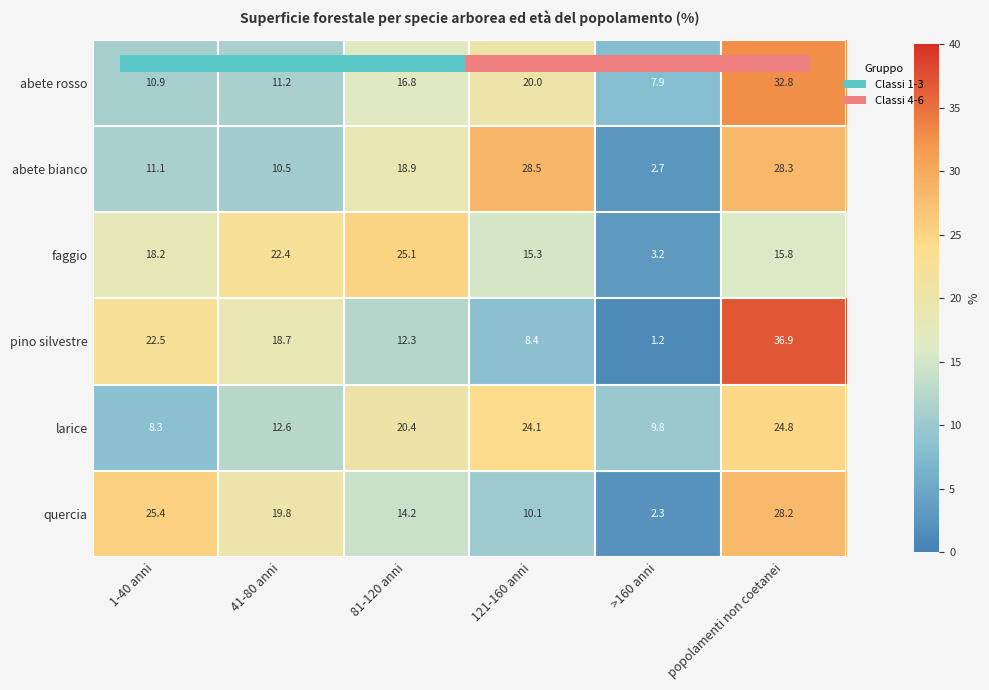

How many values in the quercia series are below 19?

3